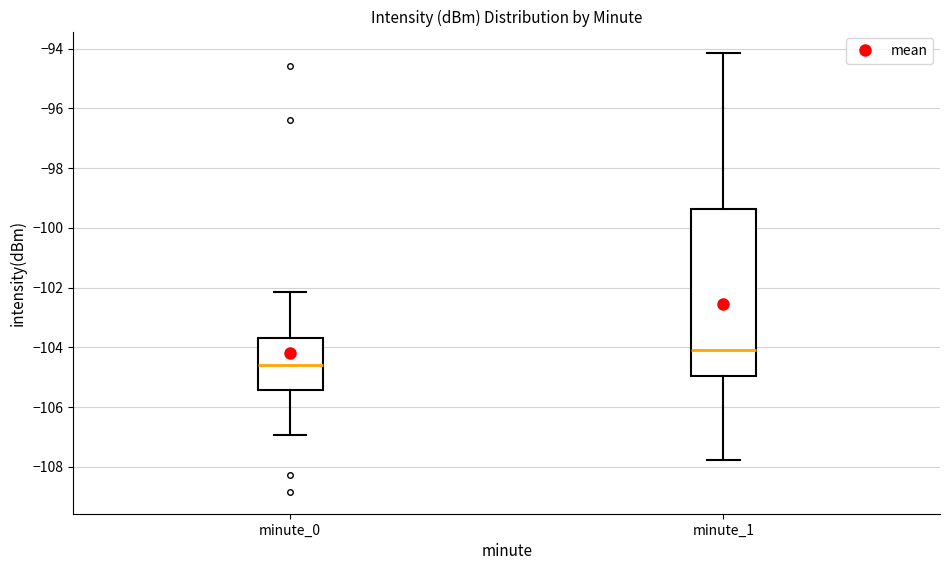

Reading left to right, read every box against the y-axis: the position of its median line, the range the box covers, and the ends of its whiskers. The values are not printed on the chart, so give them approximately, as read against the axis.

minute_0: median -104.6, box -105.4 to -103.6, whiskers -107.0 to -102.2
minute_1: median -104.0, box -105.0 to -99.4, whiskers -107.8 to -94.2